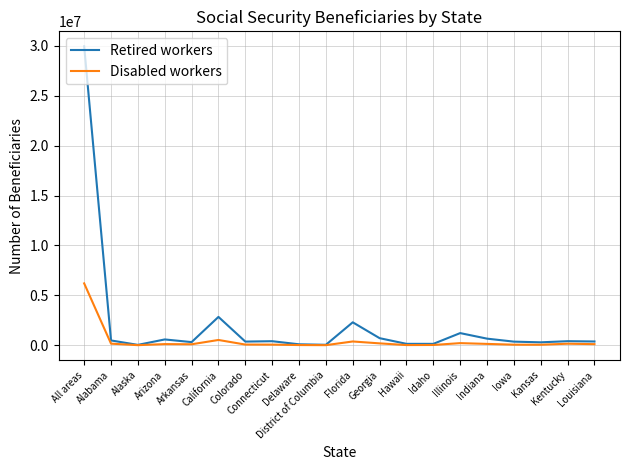

What is the difference between the highest and lowest values at Arizona?

466795